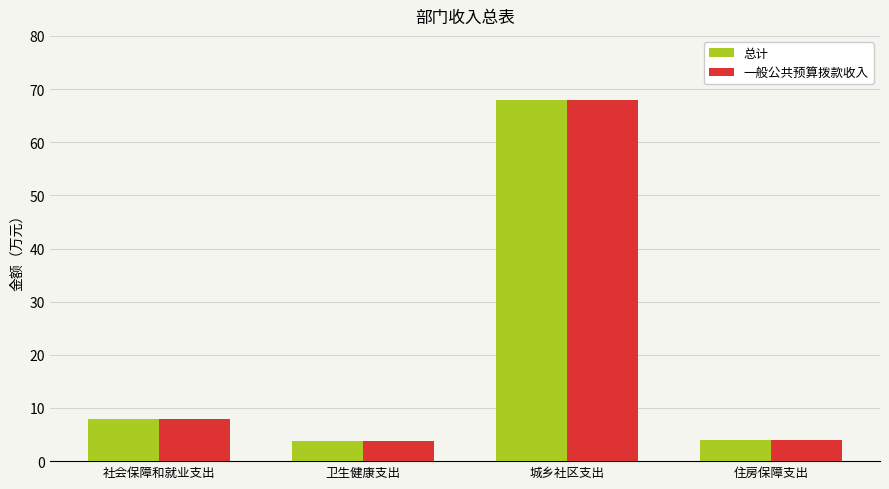

What is the difference between the 总计 values at 城乡社区支出 and 卫生健康支出?

64.2